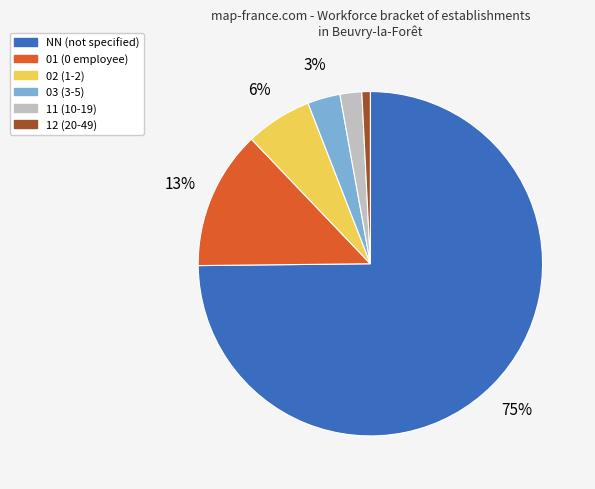

Rank the categories by value from lowest to highest.

12, 11, 03, 02, 01, NN